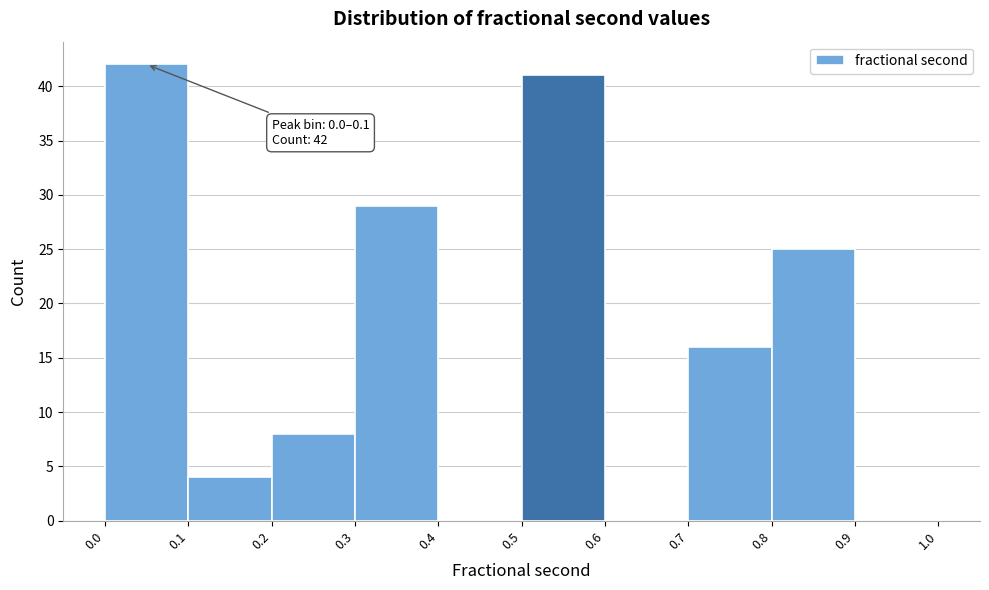

Which range on the x-axis has the tallest bar?

0.0 to 0.1